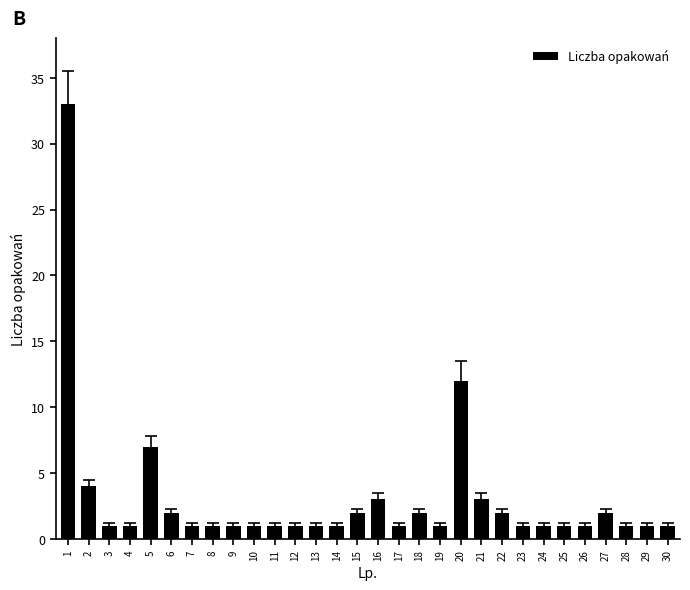

Approximately how many times larger is the value at 14 compared to 12?

1.0